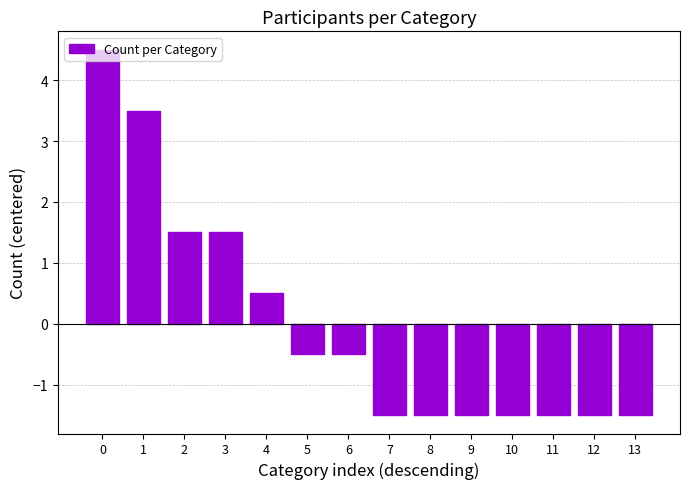

Reading left to right, transcribe all the data shown in this chart.

0=4.5	1=3.5	2=1.5	3=1.5	4=0.5	5=-0.5	6=-0.5	7=-1.5	8=-1.5	9=-1.5	10=-1.5	11=-1.5	12=-1.5	13=-1.5